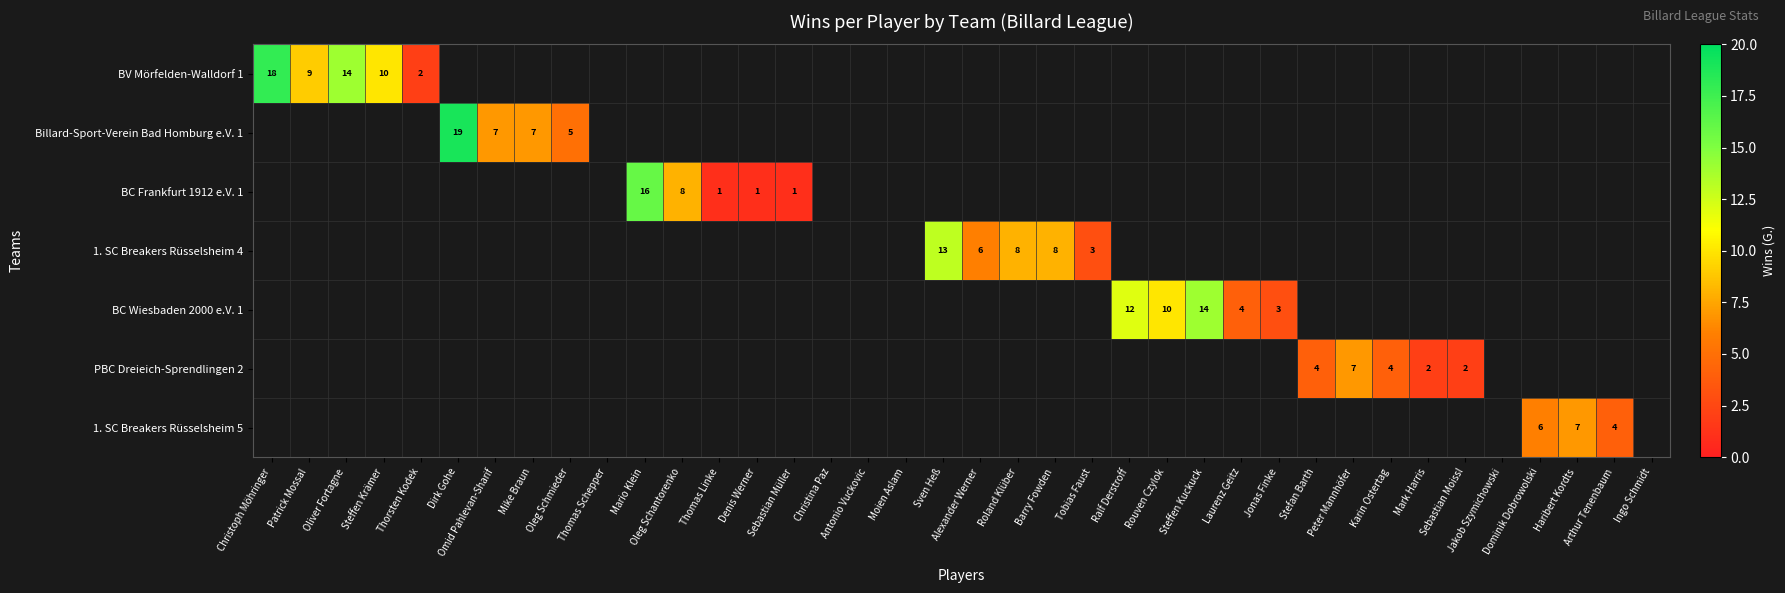

The 1. SC Breakers Rüsselsheim 4 series shows 11 at Barry Fowden. True or false?

False